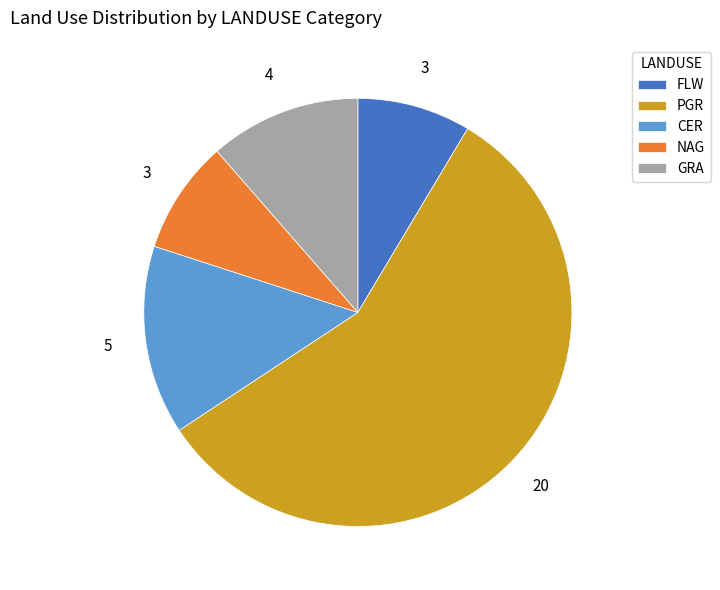

What is the largest slice in the pie chart?

PGR